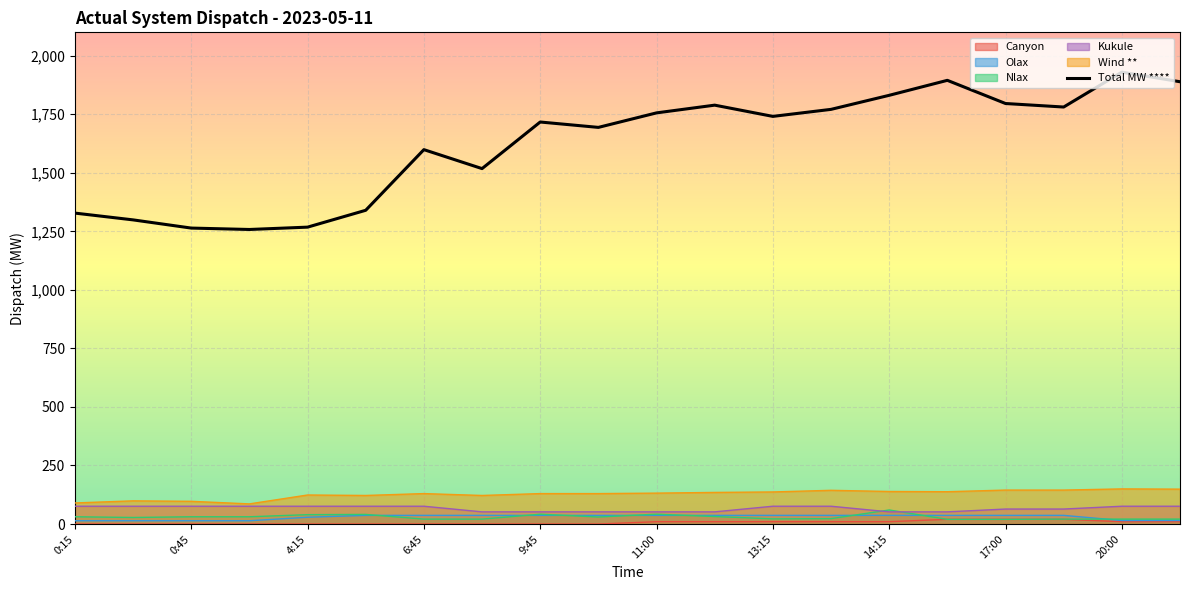

What is the maximum value shown in the chart?

1930